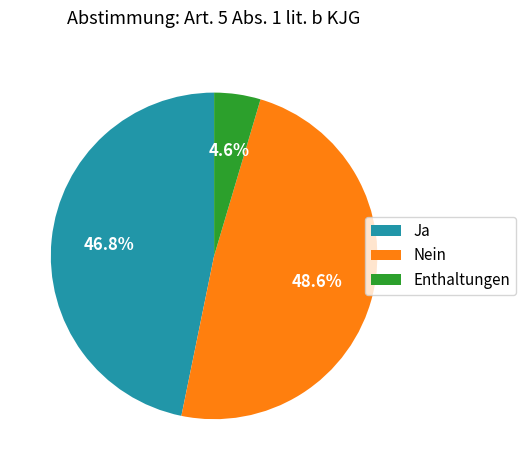

Do Nein and Ja together represent more than half of the pie?

Yes